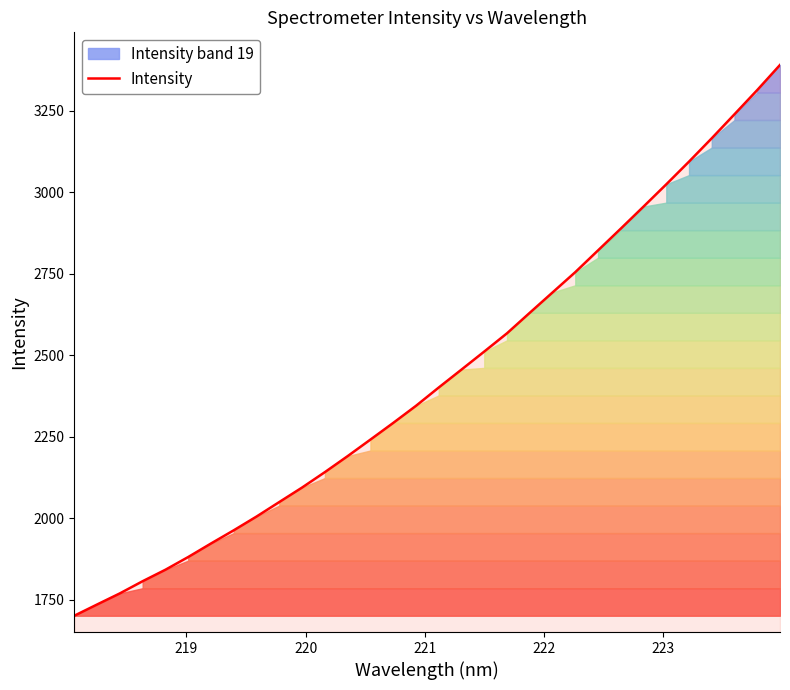

What is the maximum value shown in the chart?

3390.5